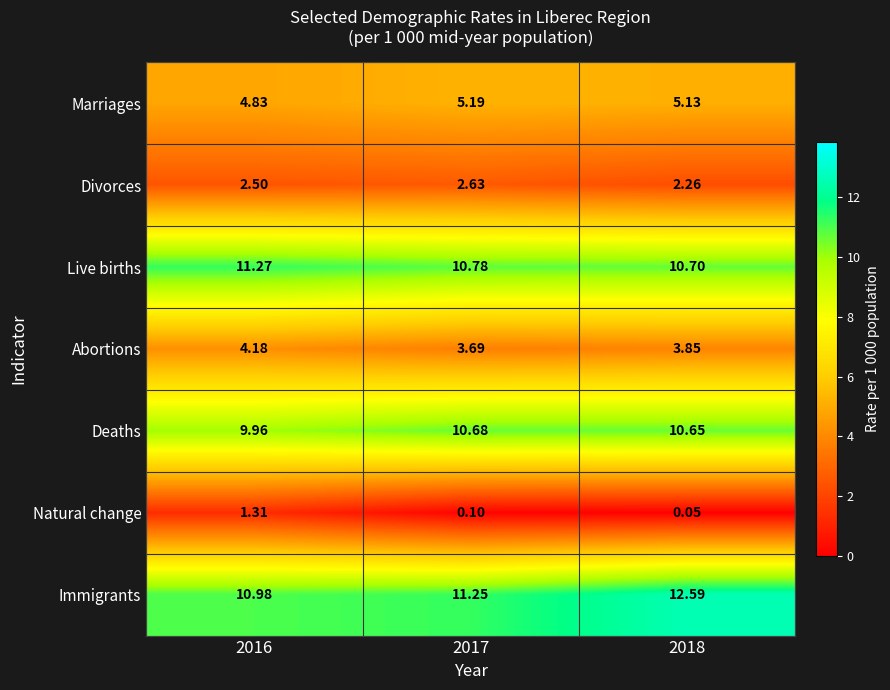

Which series has the largest total across all categories?

Immigrants